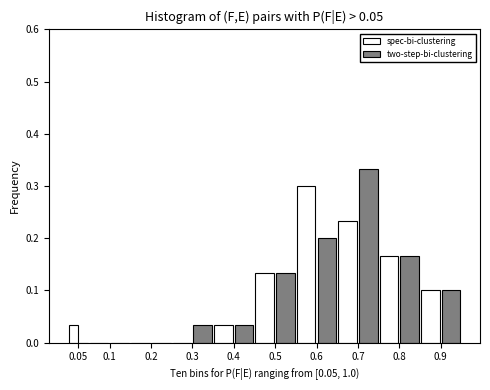

Is the value of spec-bi-clustering at 0.9 greater than the value of two-step-bi-clustering at 0.3?

Yes